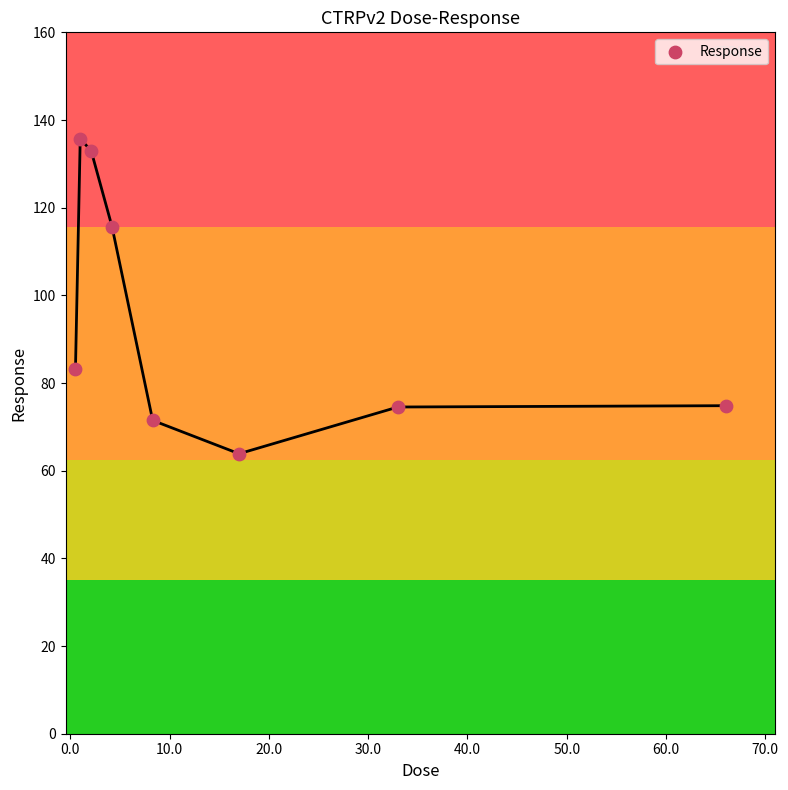

What is the range of Y values (max minus min)?

71.8